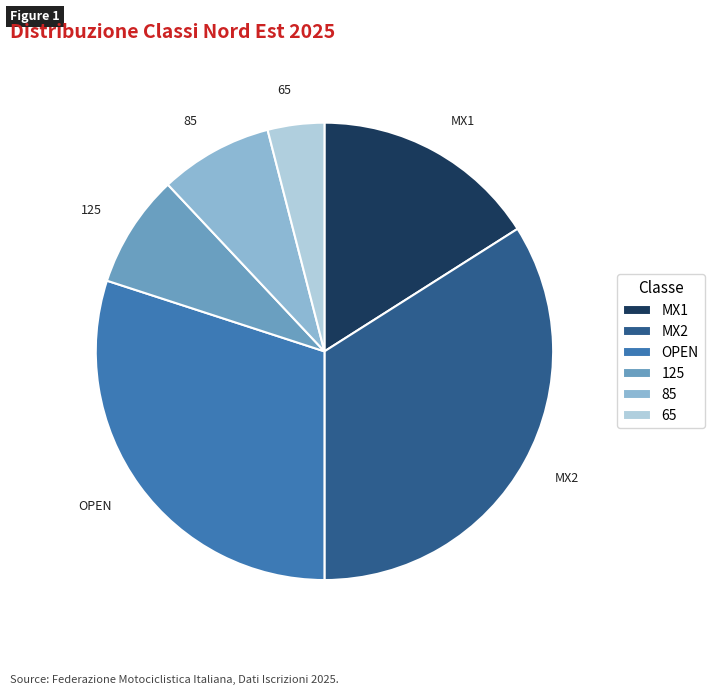

Is it true that 125 is 8% of the pie?

True